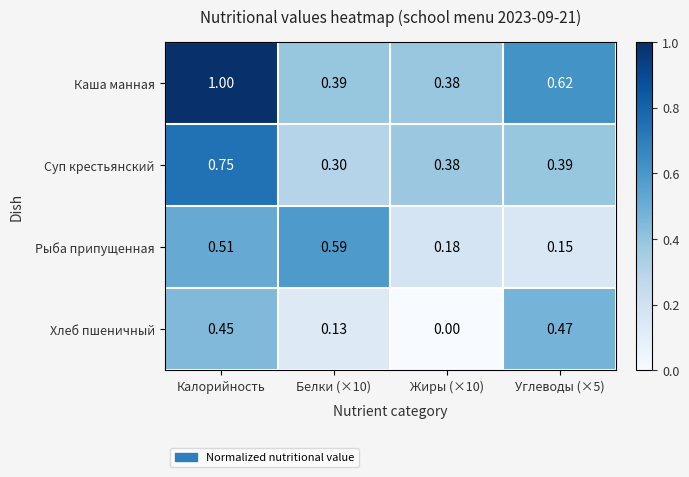

Which label corresponds to the largest value in the chart?

Калорийность